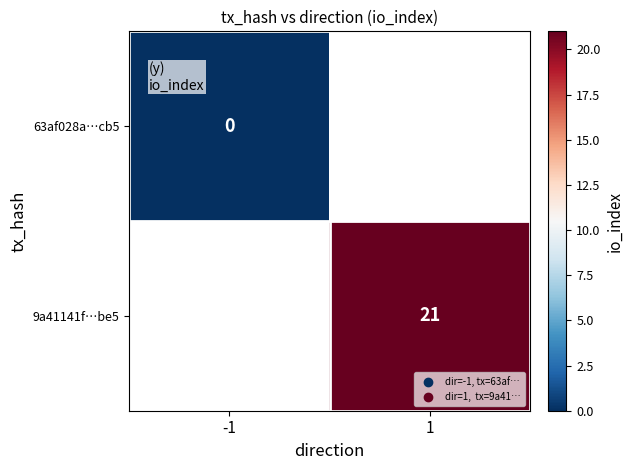

The 9a41141f…be5 series shows 21 at 1. True or false?

True